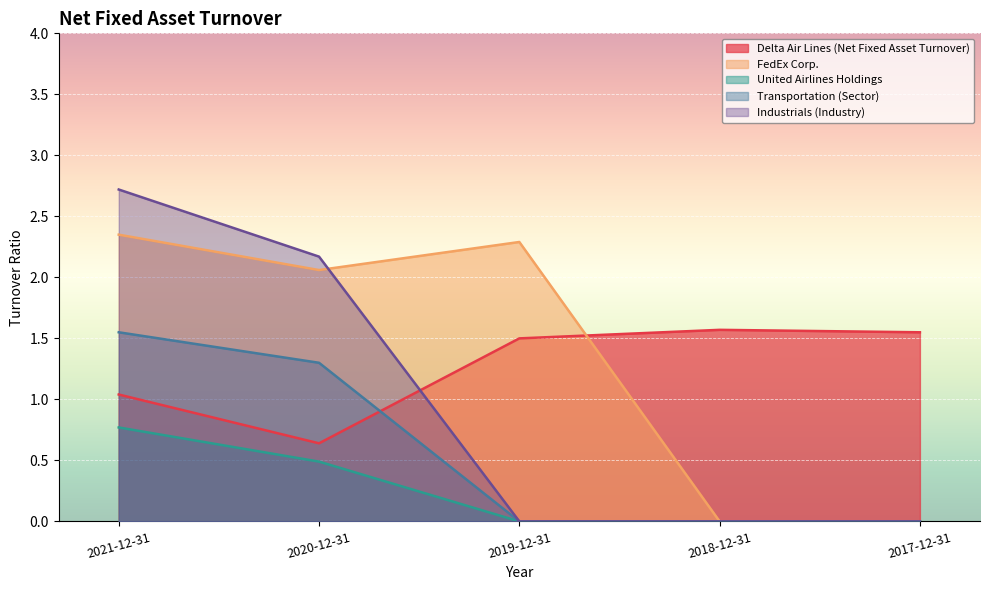

At 2020-12-31, list the series in order from smallest to largest.

United Airlines Holdings, Delta Air Lines (Net Fixed Asset Turnover), Transportation (Sector), FedEx Corp., Industrials (Industry)